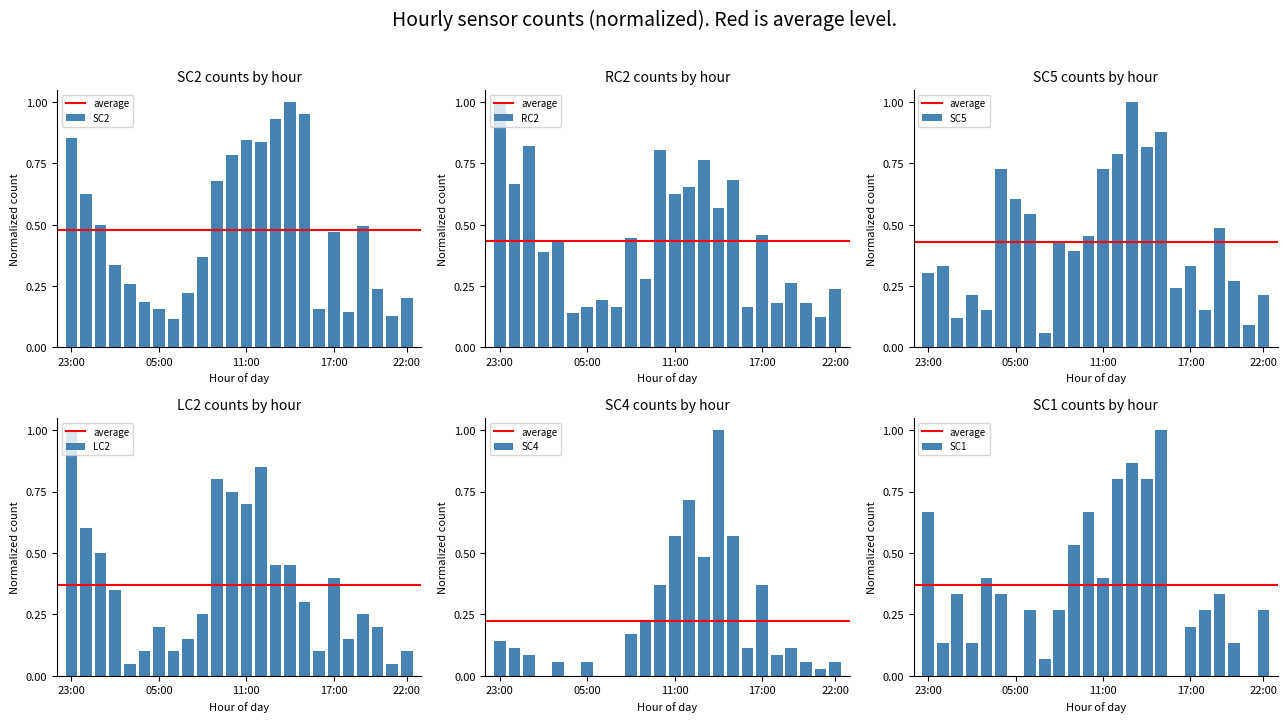

How many bars are there in each group?

6